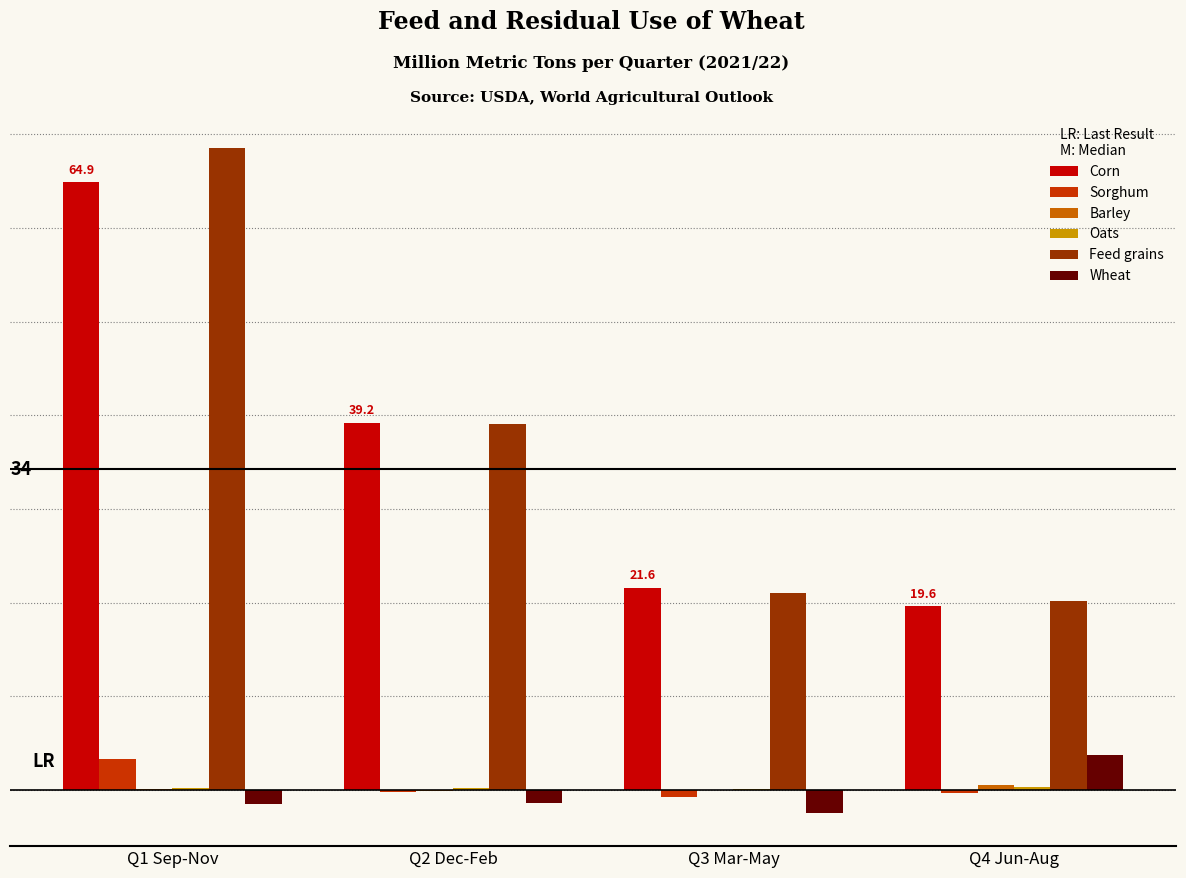

At which label does Wheat reach its minimum?

Q3 Mar-May